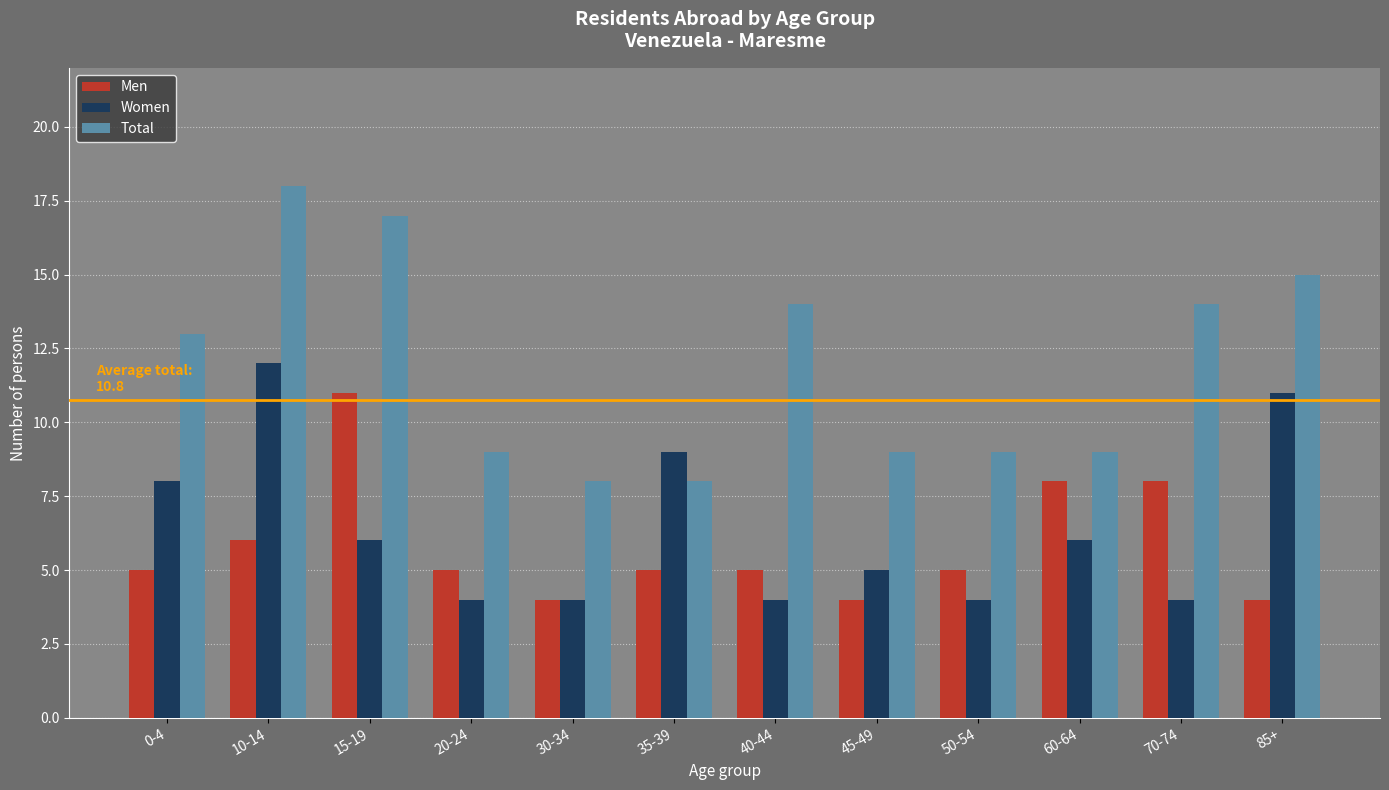

What is the value of the Men bar at the 2nd from the left?

6